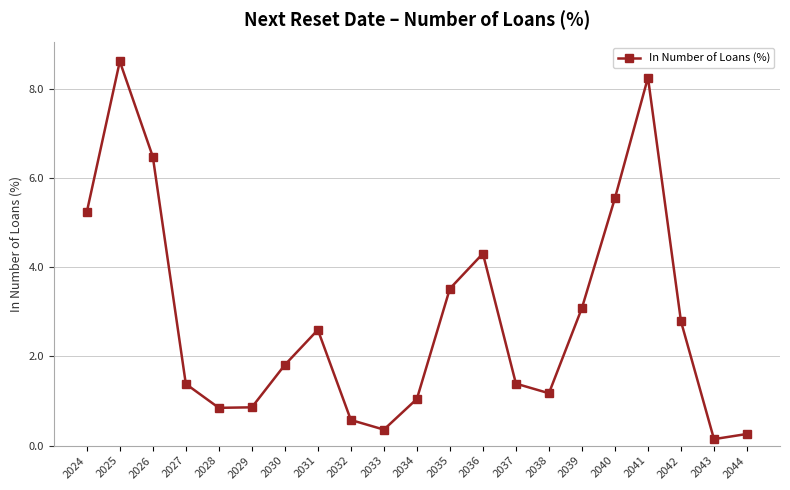

Count the number of values greater than 1.

15